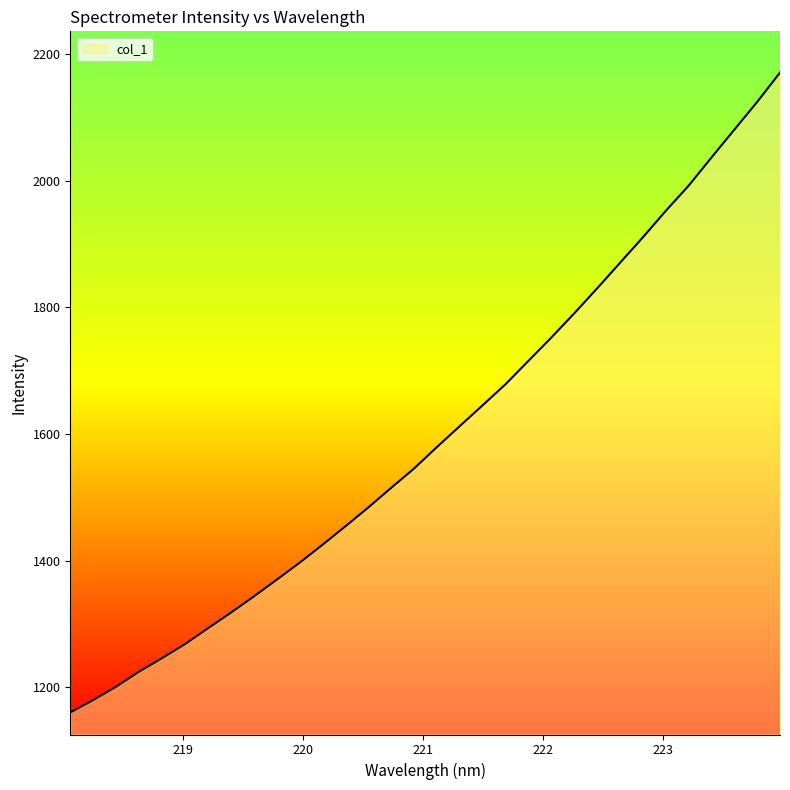

What is the smallest value displayed?

1160.6